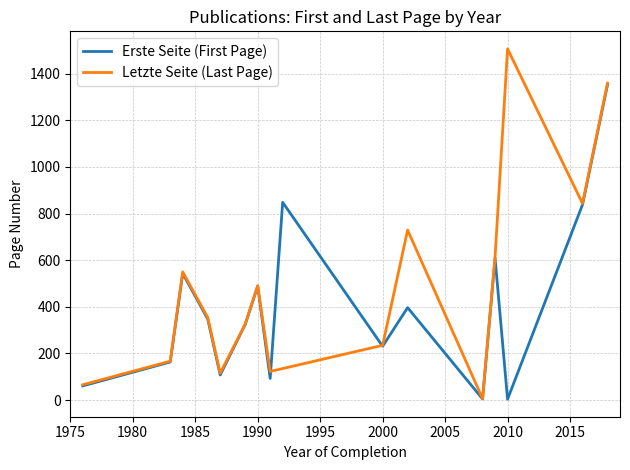

Is it true that Letzte Seite equals 1506 at 1?

True